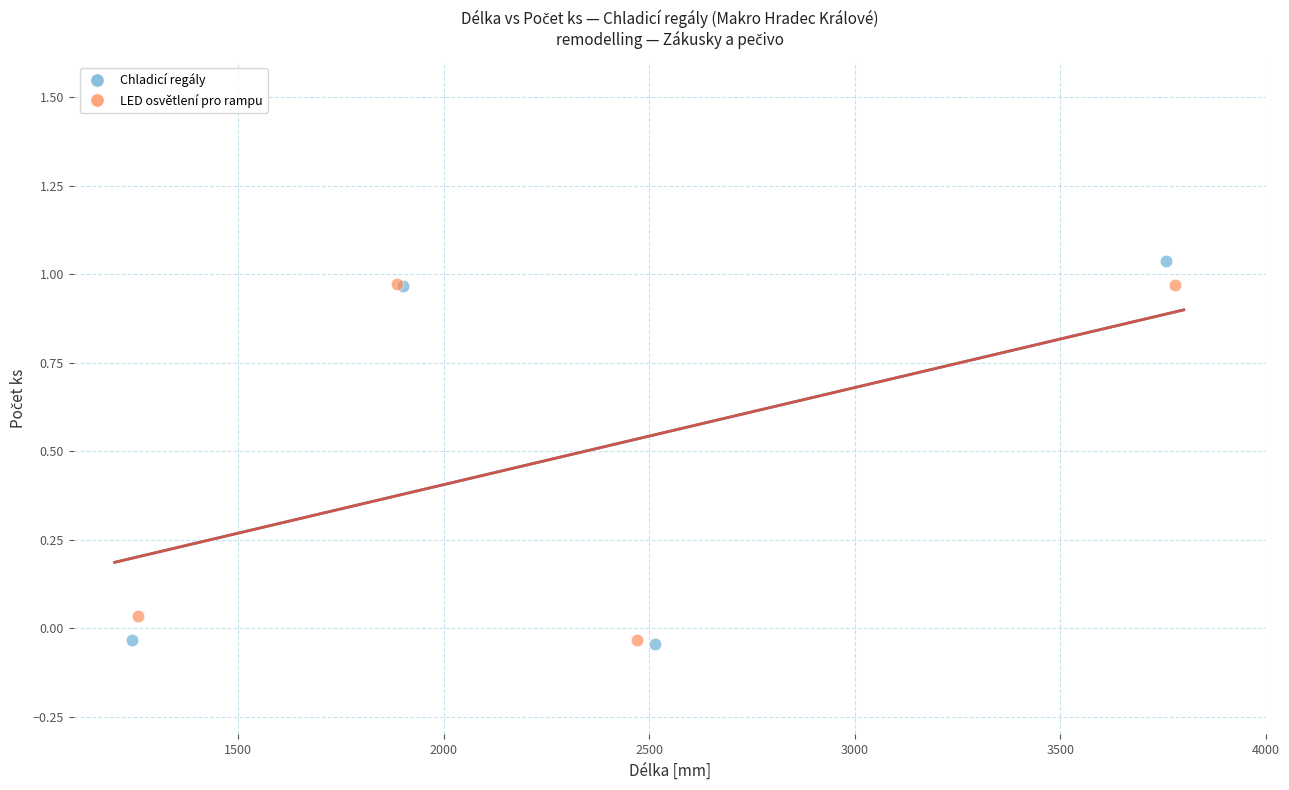

Which series reaches the maximum Y coordinate?

Chladicí regály